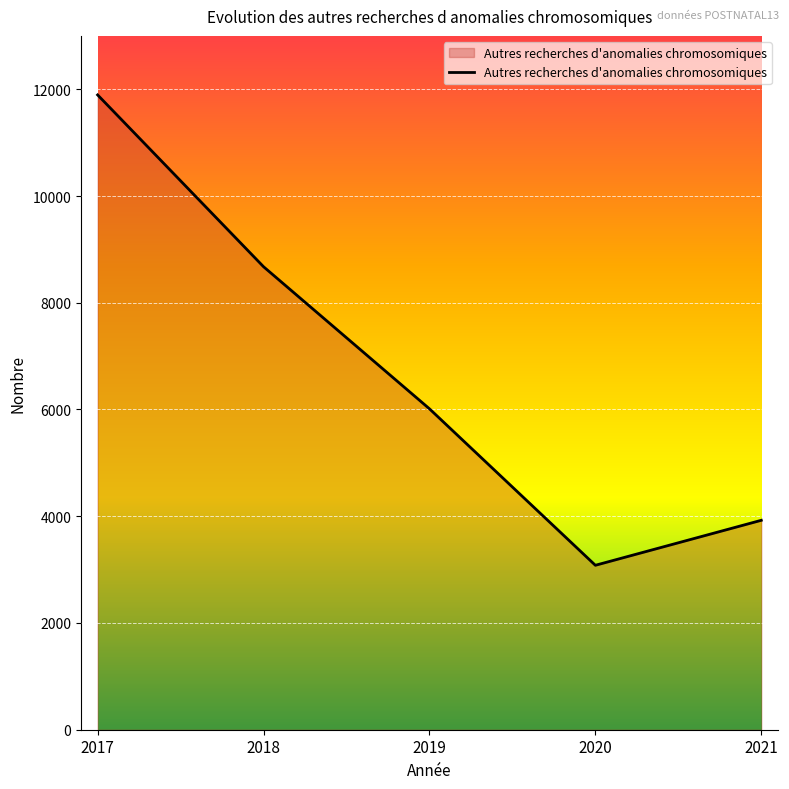

Count the number of categories in the chart.

5